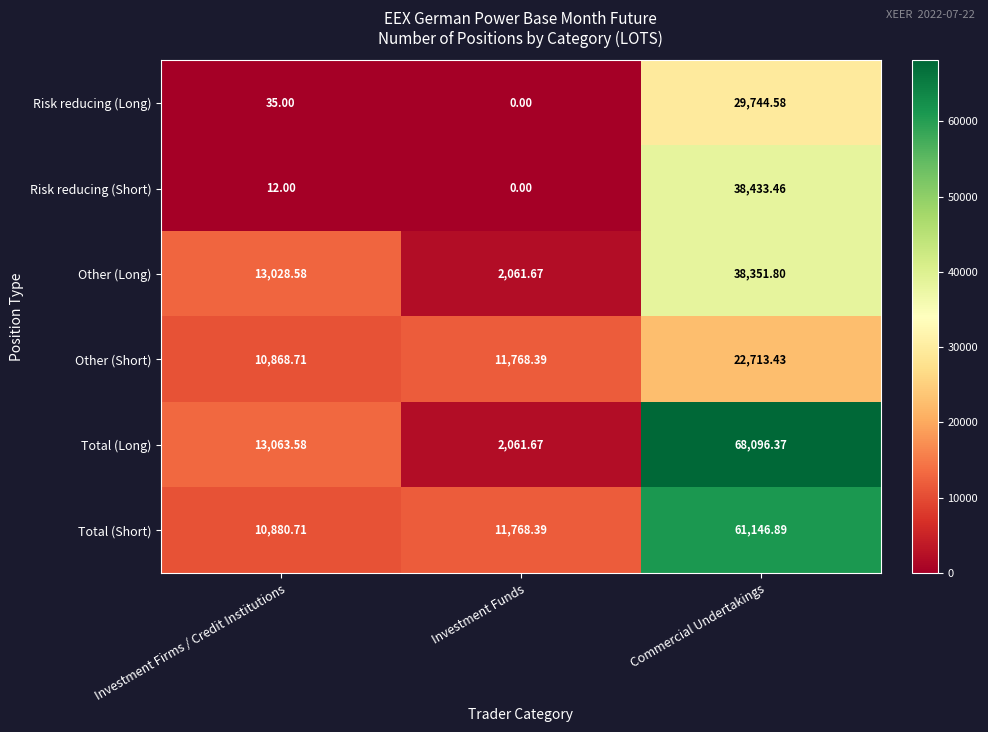

Which series has the largest range (max minus min)?

Total (Long)